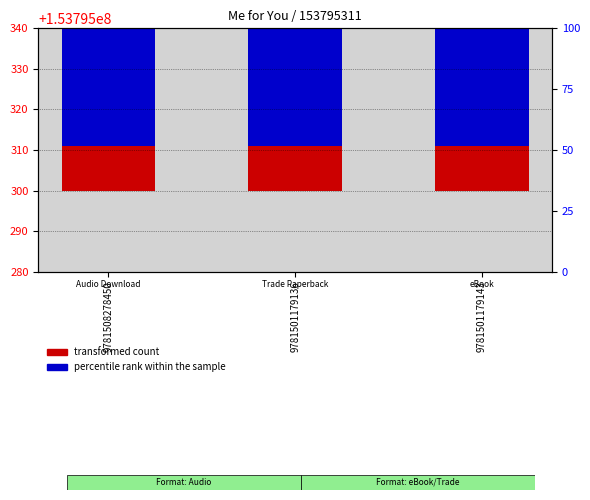

At which category is the sum across all series the highest?

9781508278450